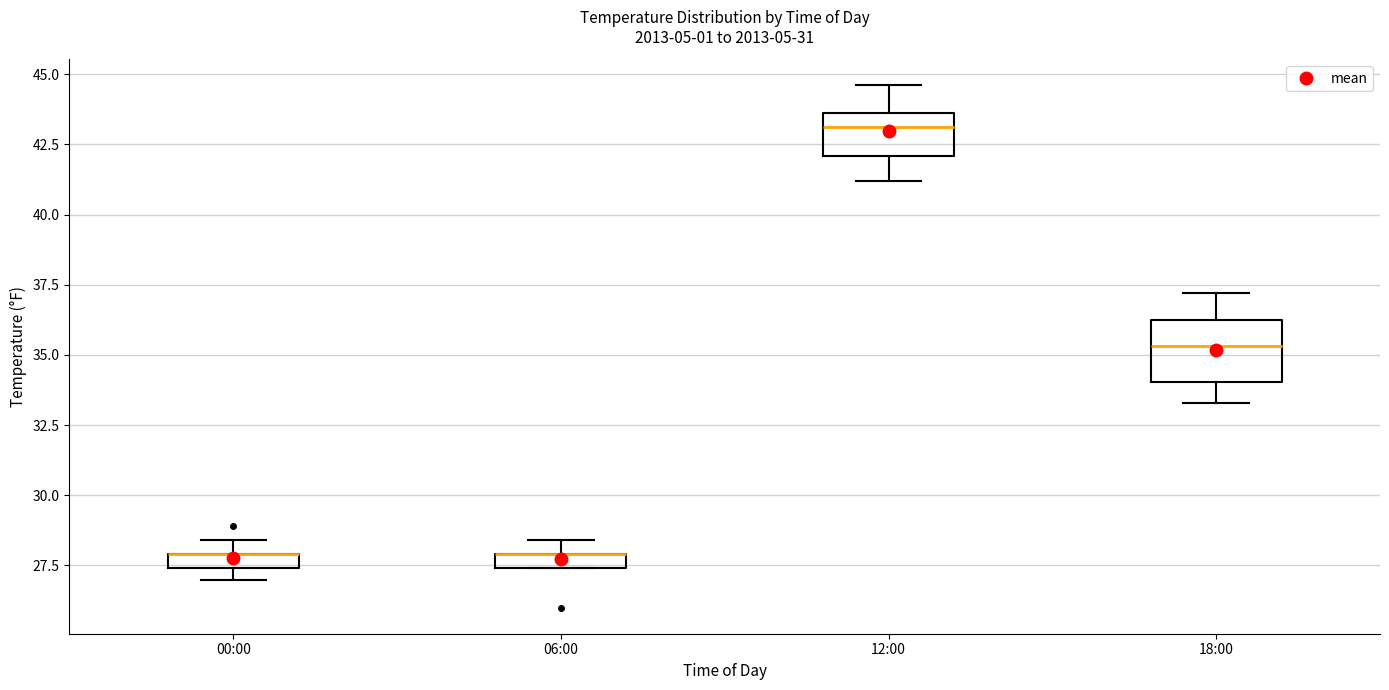

Where is the lower edge of the box for 06:00 on the y-axis? The values are not printed on the chart, so give them approximately, as read against the axis.

27.5